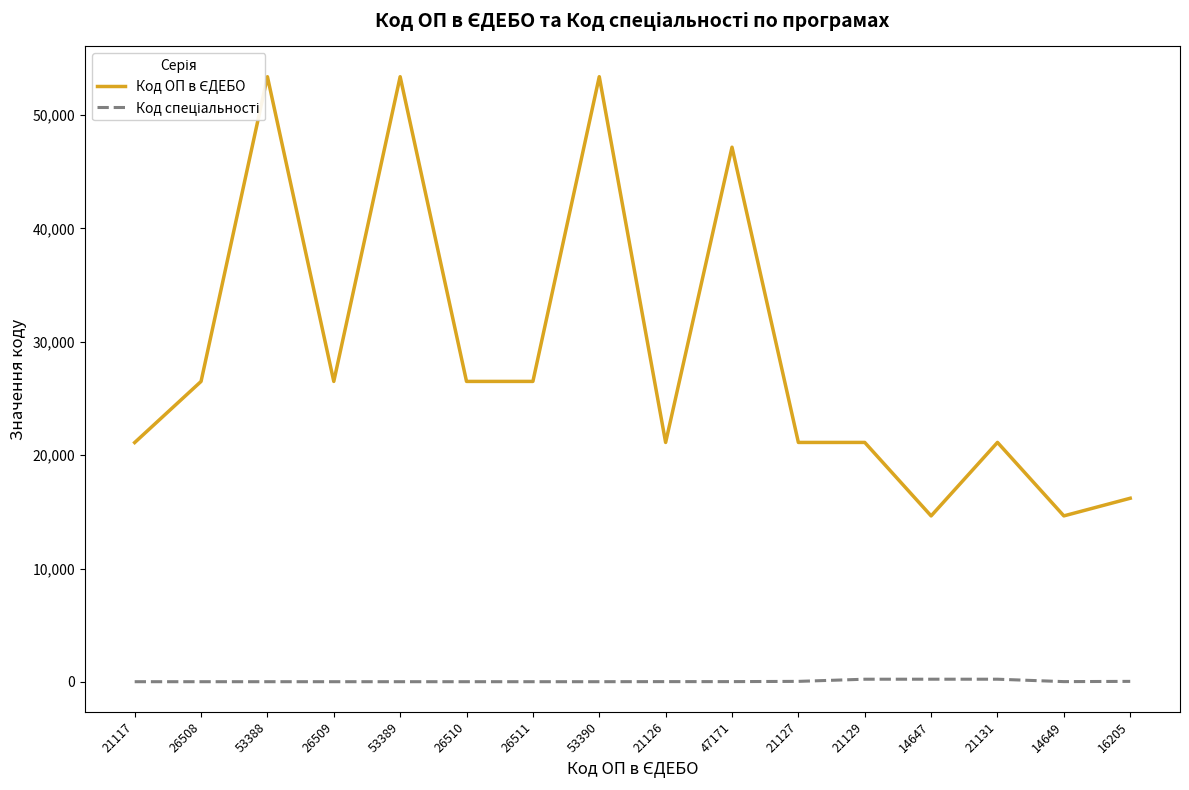

Is this an area chart (filled region under the line)?

No